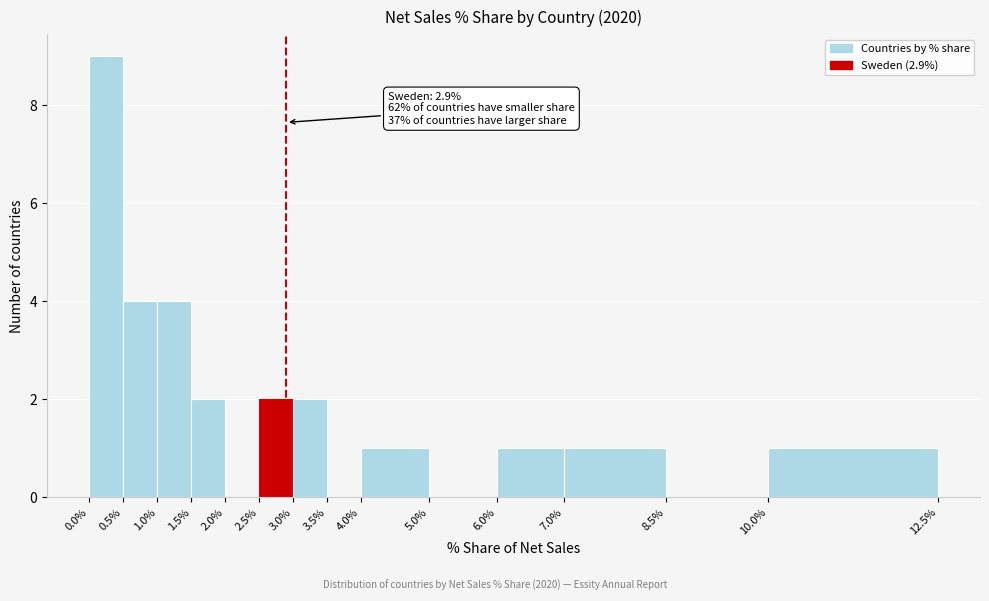

Which range on the x-axis has the tallest bar?

0.0% to 0.5%